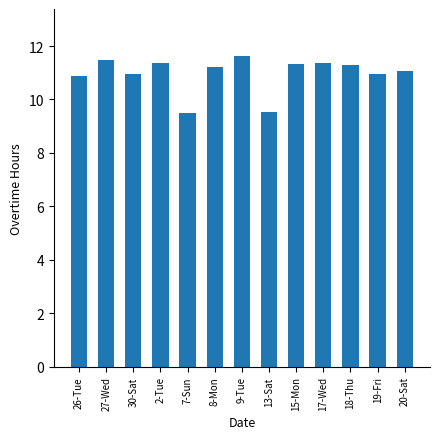

What is the change in value from 26-Tue to 30-Sat?

+0.1